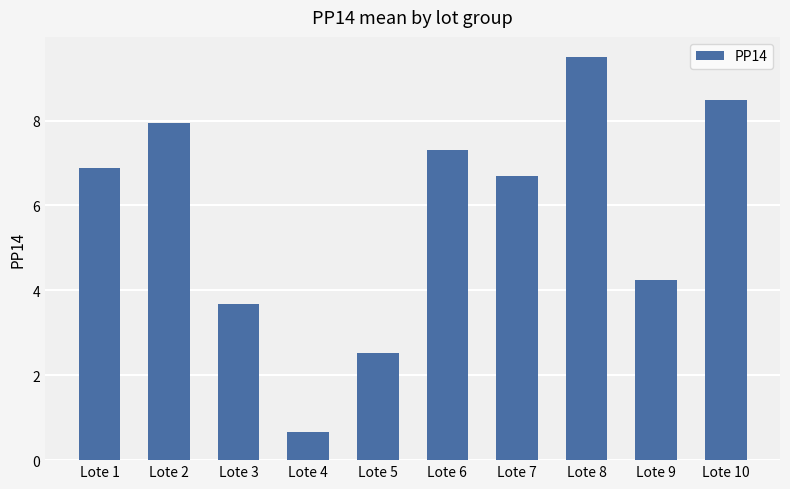

Reading left to right, transcribe all the data shown in this chart.

Lote 1=6.9	Lote 2=7.9	Lote 3=3.7	Lote 4=0.7	Lote 5=2.5	Lote 6=7.3	Lote 7=6.7	Lote 8=9.5	Lote 9=4.2	Lote 10=8.5